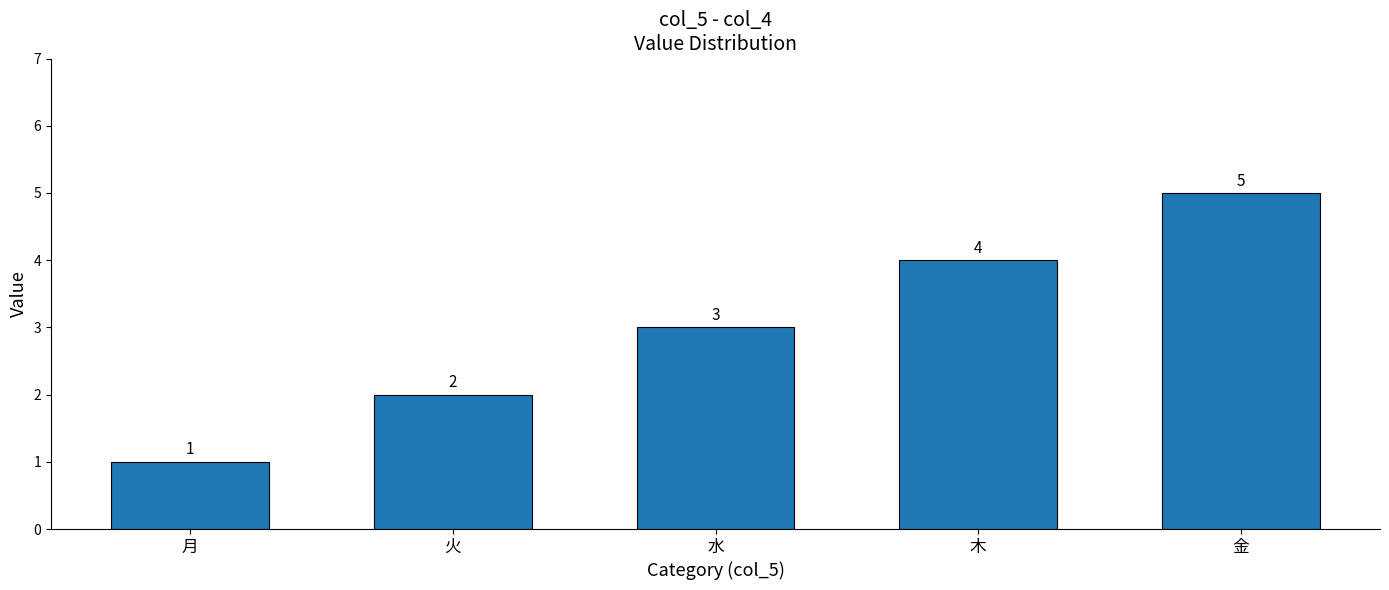

Are the bars grouped side by side (vs. stacked)?

No